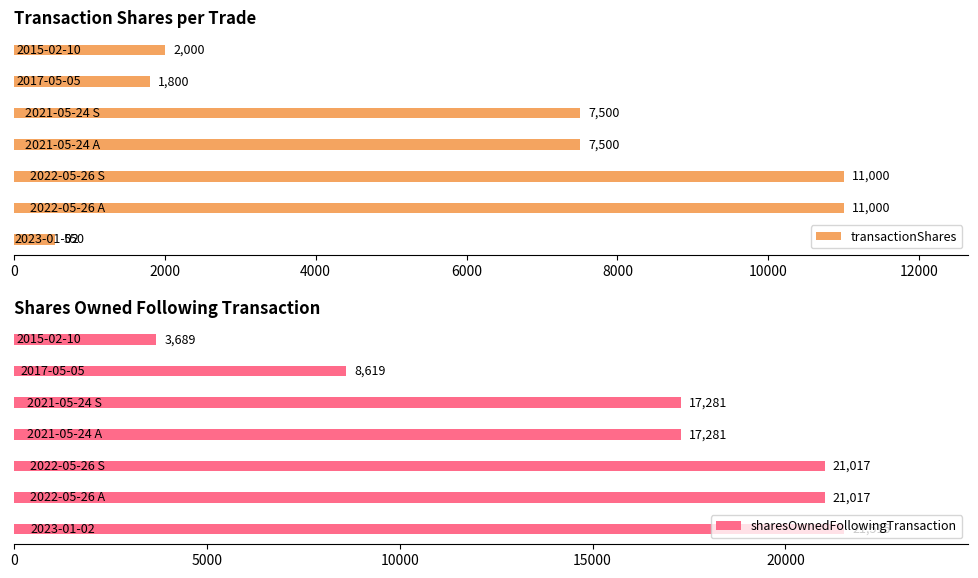

At how many categories does at least one series exceed 12492?

5